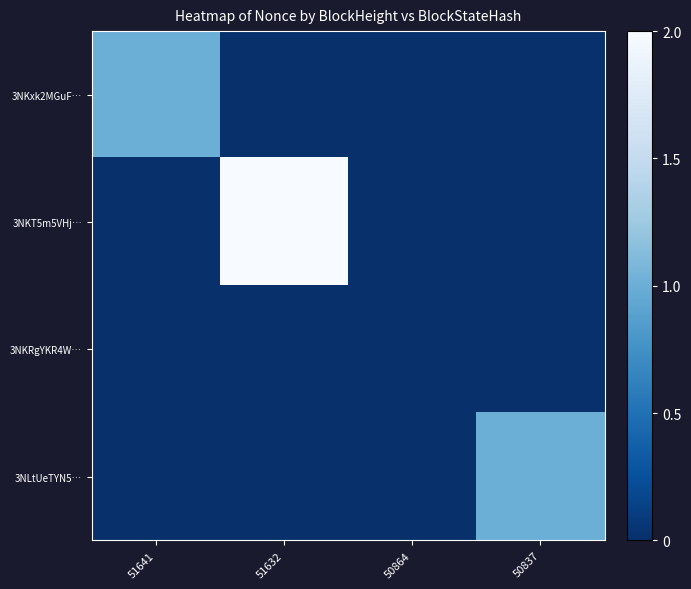

At how many categories does at least one series exceed 0?

3